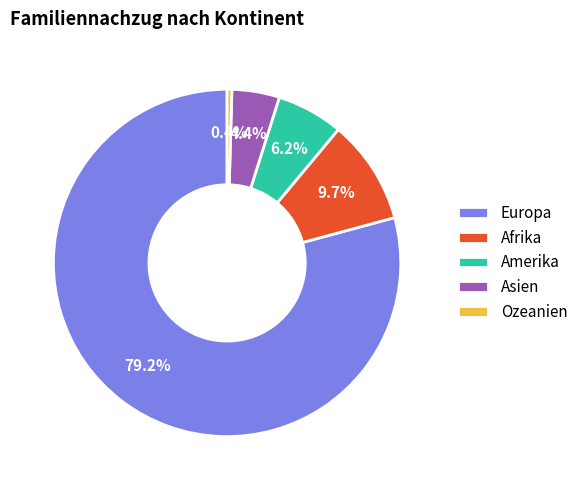

Is it true that Ozeanien is 14% of the pie?

False